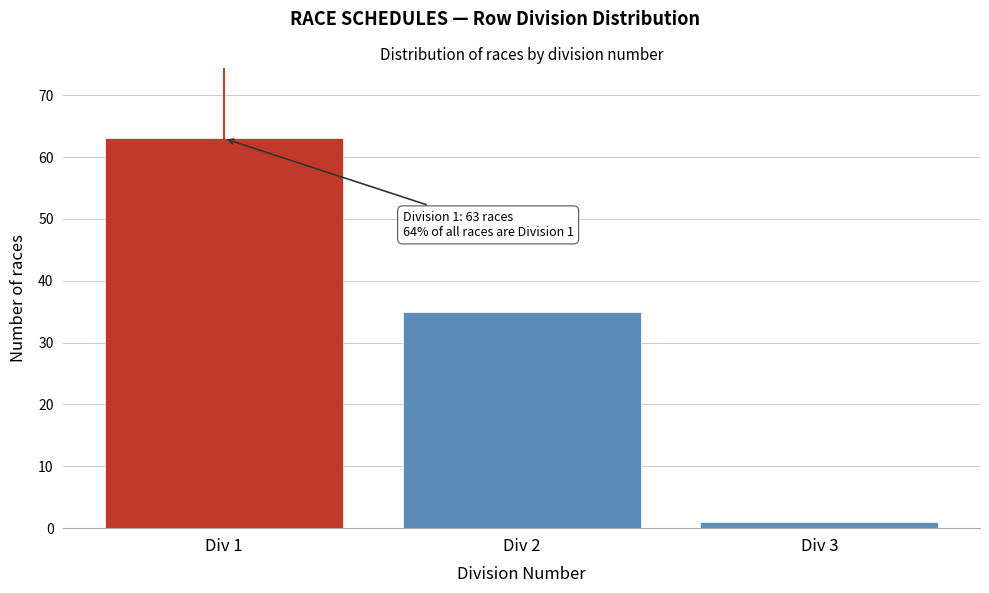

Reading right to left, extract all data points from this chart.

Div 3=1	Div 2=35	Div 1=63